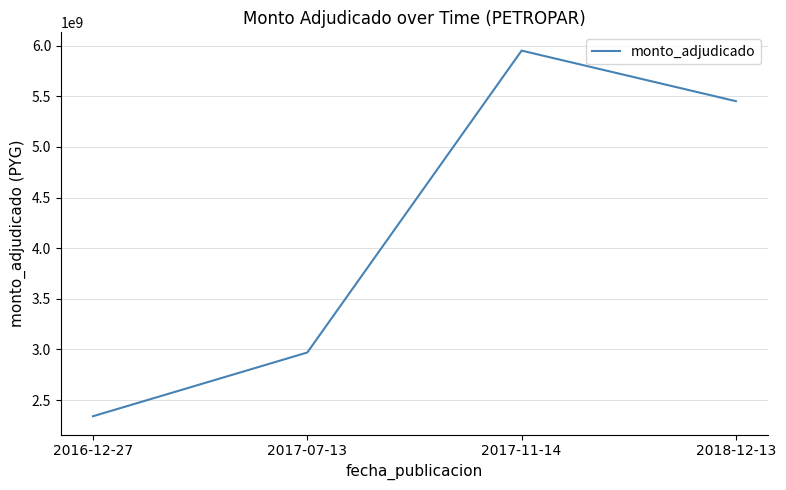

What is the sum of the values at 2018-12-13 and 2017-07-13?

8422000000